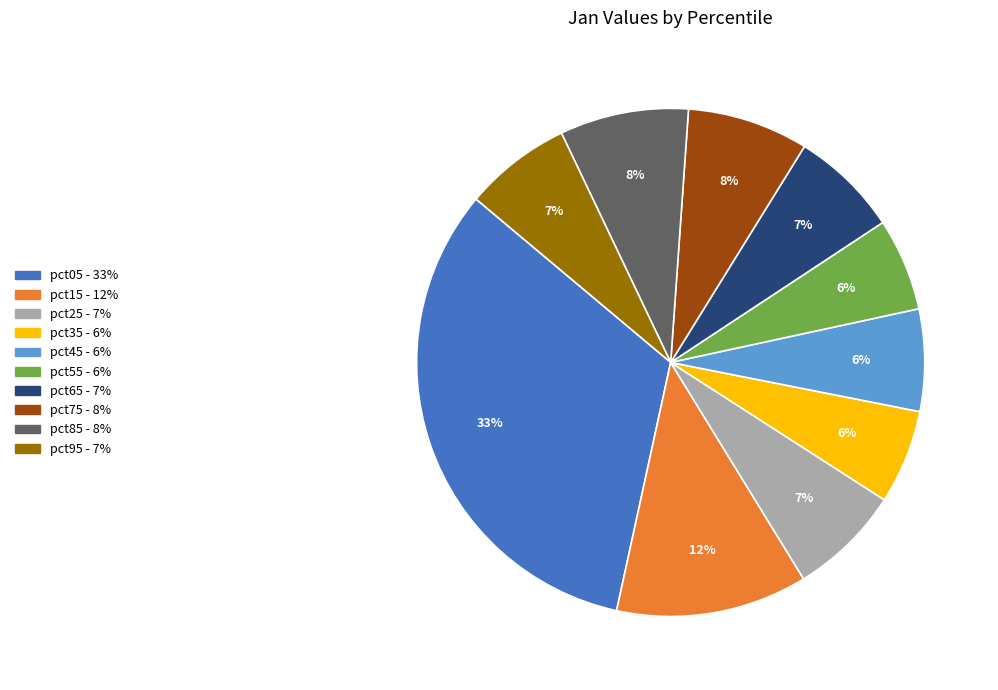

To the nearest percent, what is the difference between the pct05 and pct35 slice percentages?

27%